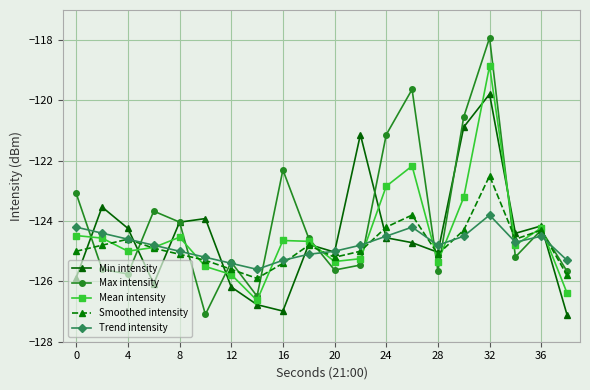

What are all the series names shown in the legend?

Min intensity, Max intensity, Mean intensity, Smoothed intensity, Trend intensity